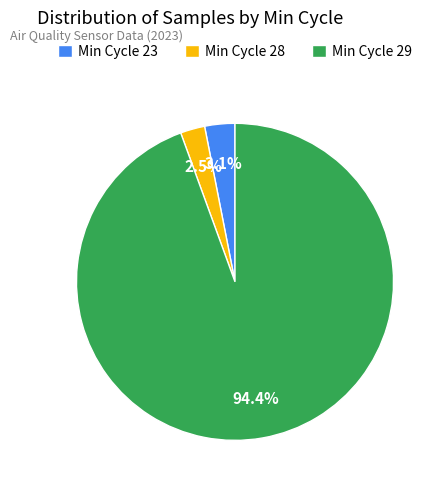

Combined, what portion of the pie is Min Cycle 23 and Min Cycle 29?

97.5%